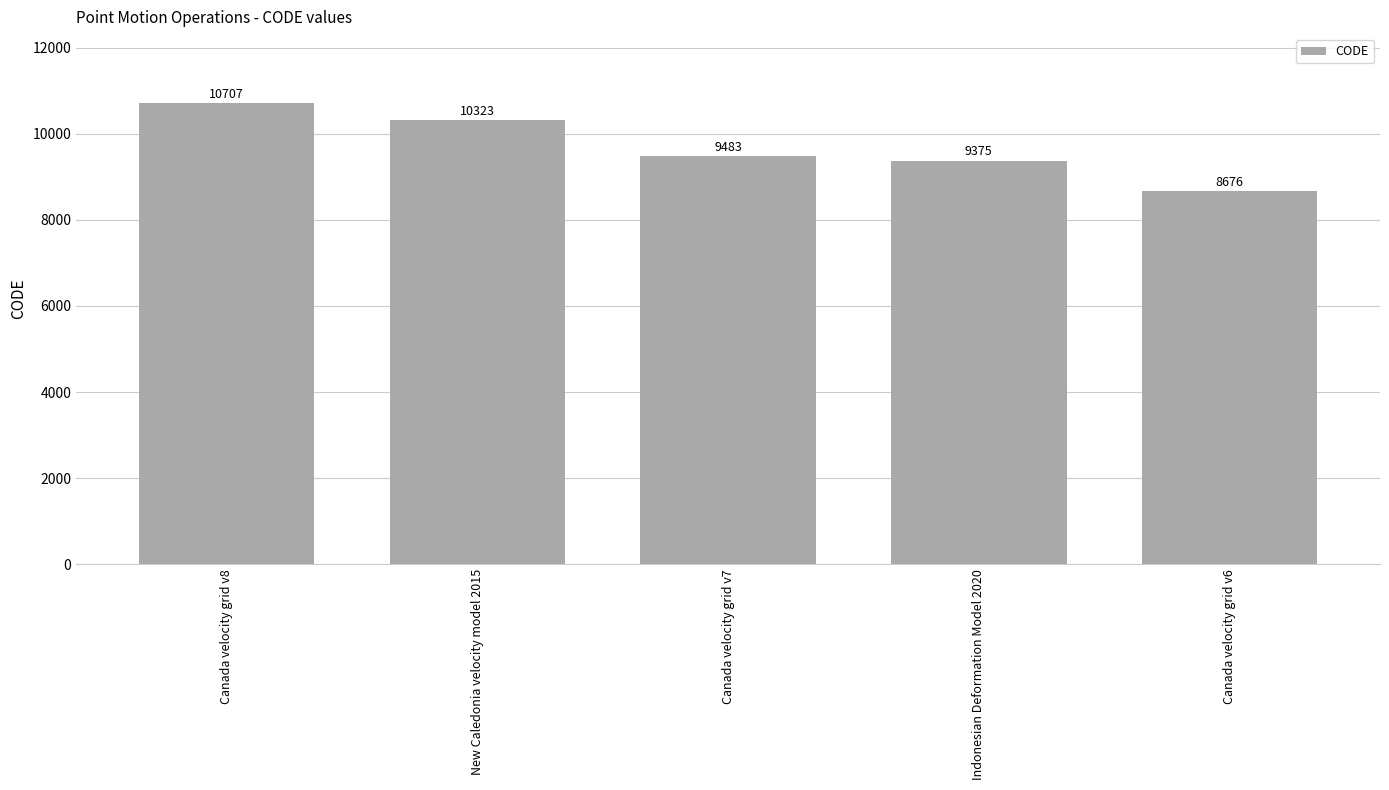

What is the minimum value shown in the chart?

8676